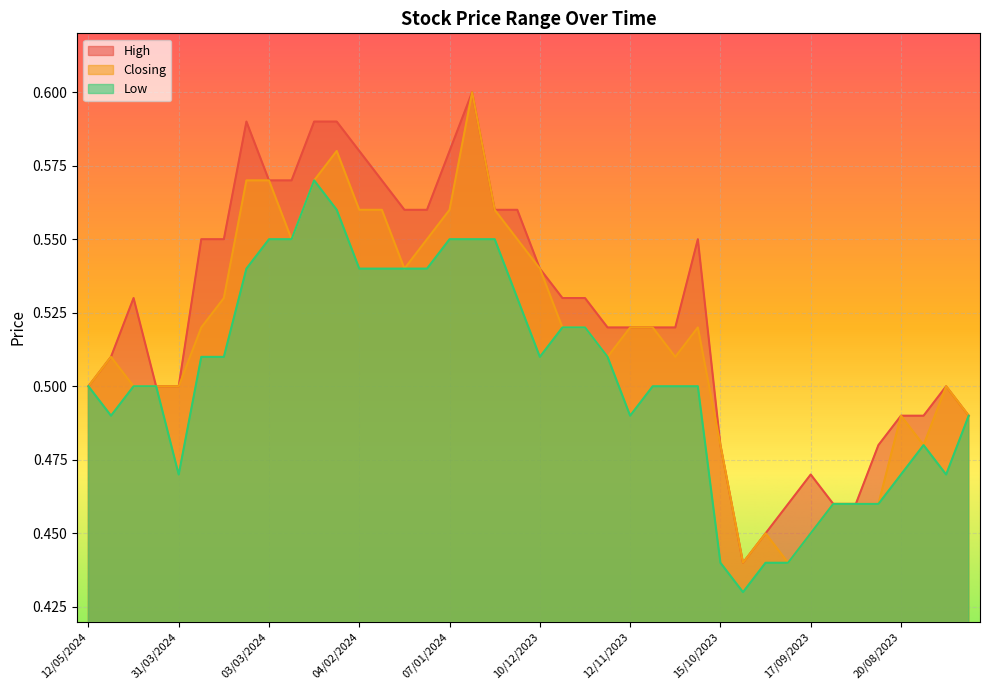

What is the label of the 10th point from the right?

01/10/2023